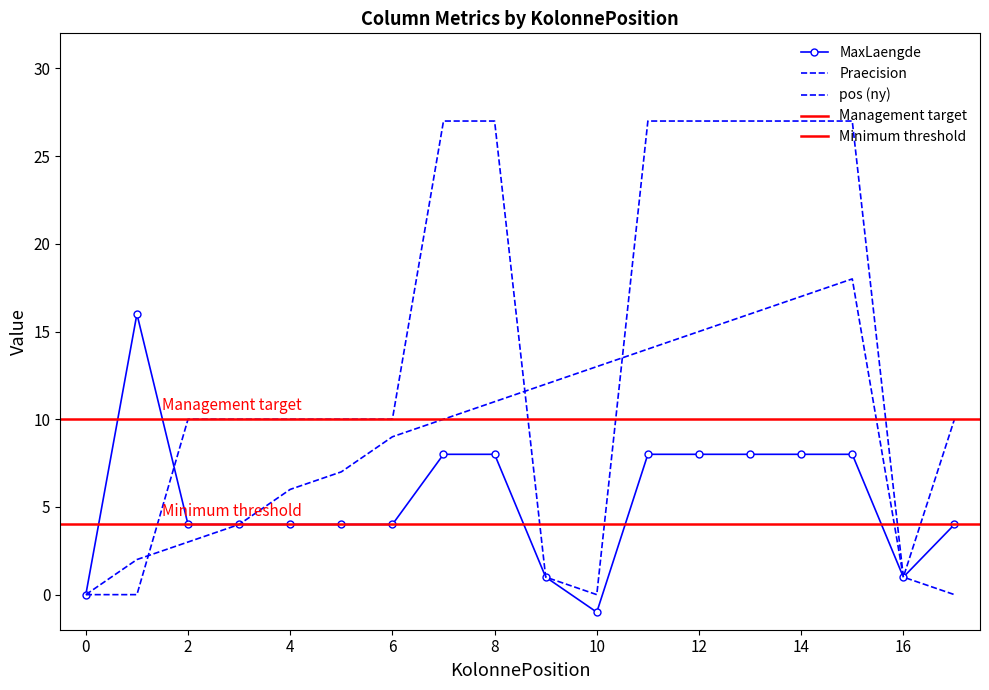

Which series ends up on top after the final intersection of pos (ny) and Praecision?

Praecision